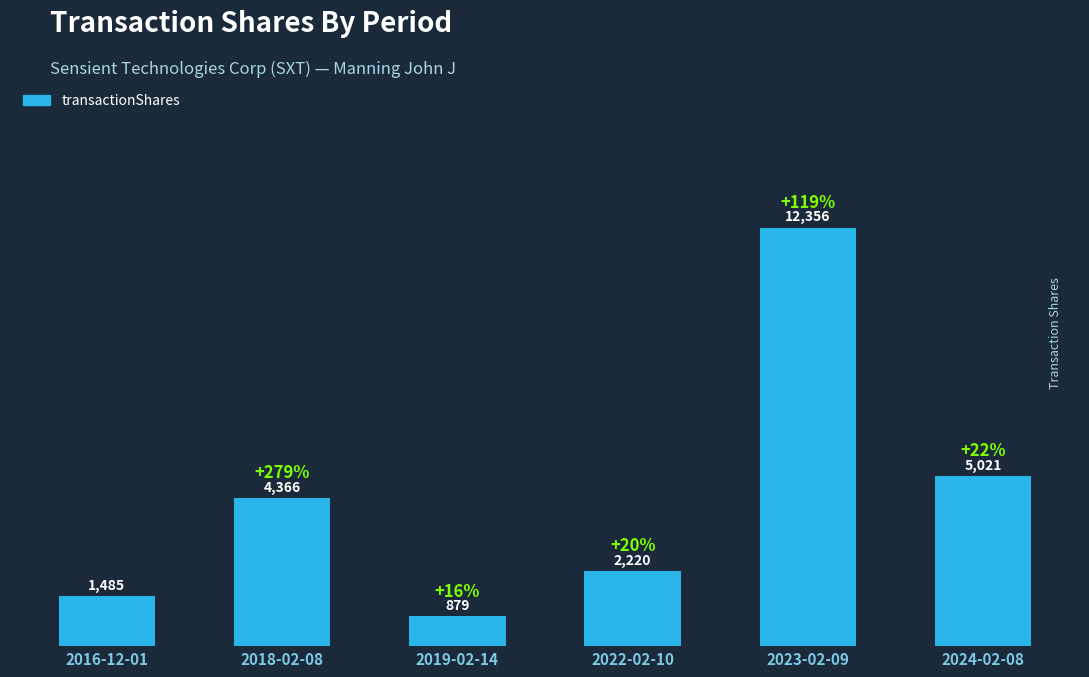

Does the chart contain any negative values?

No